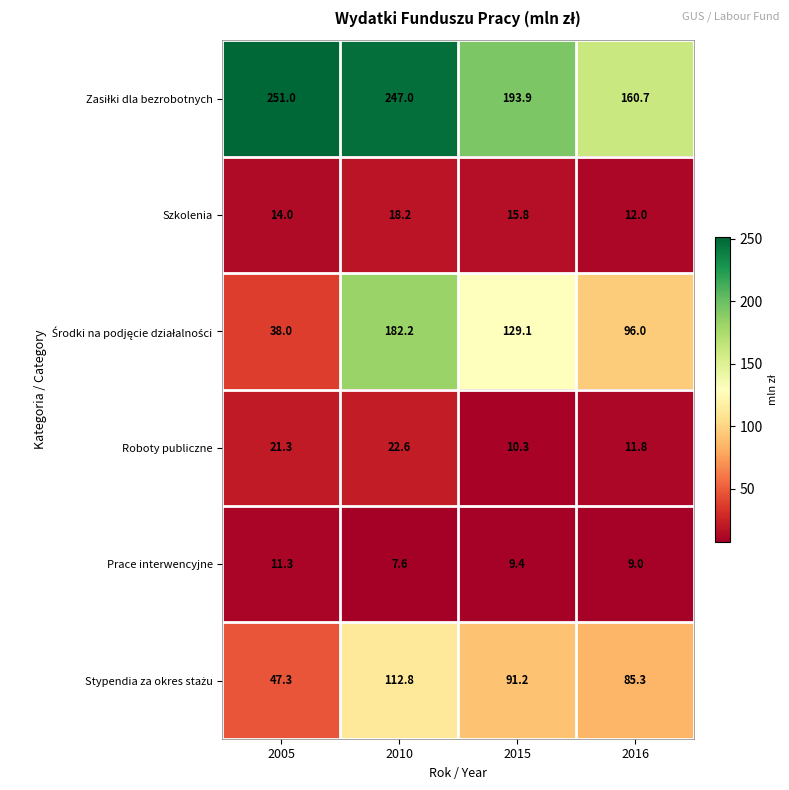

What is the total value across all series at 2016?

374.8